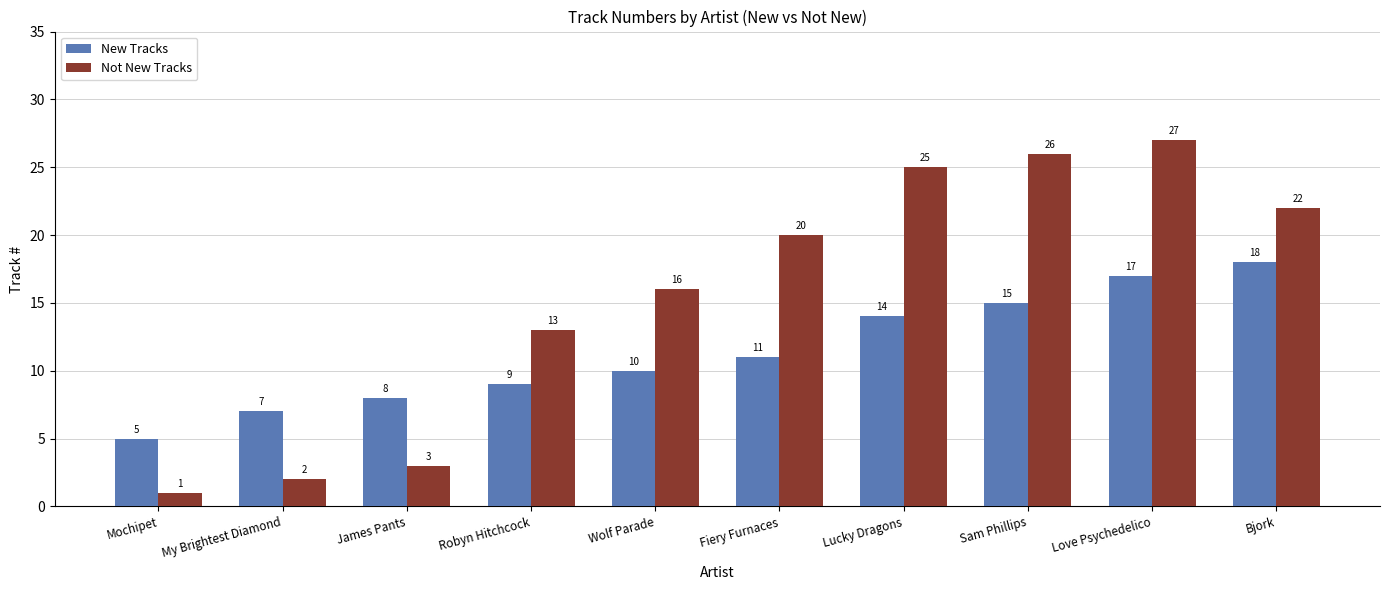

Is it true that Not New Tracks equals 27 at Love Psychedelico?

True